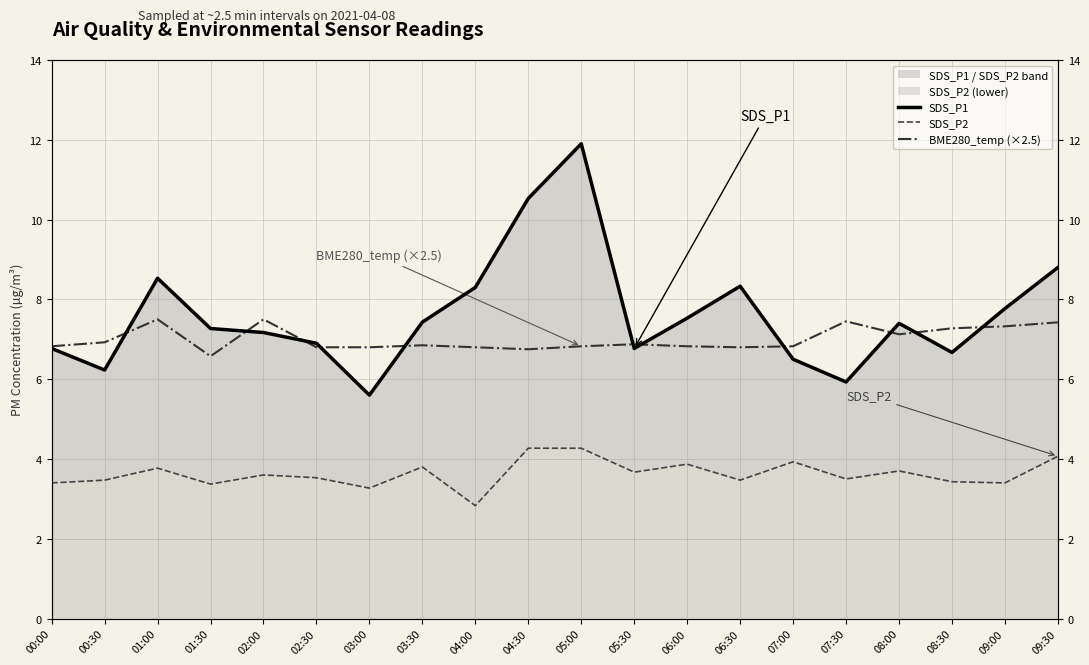

What is the sum of all SDS_P2 values?

72.6